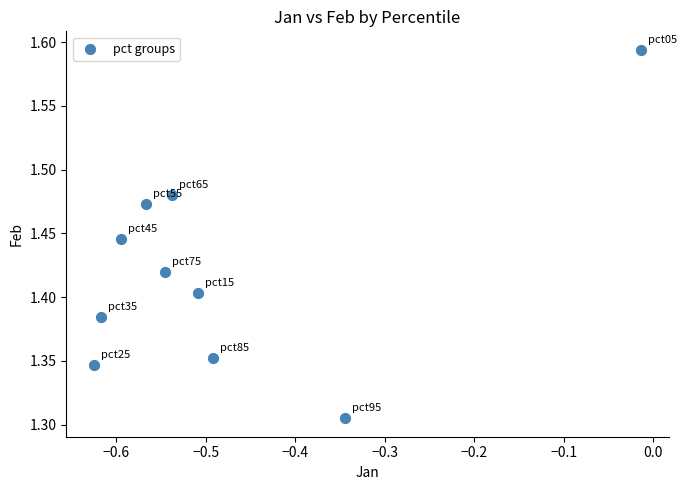

What is the range of X values (max minus min)?

0.6